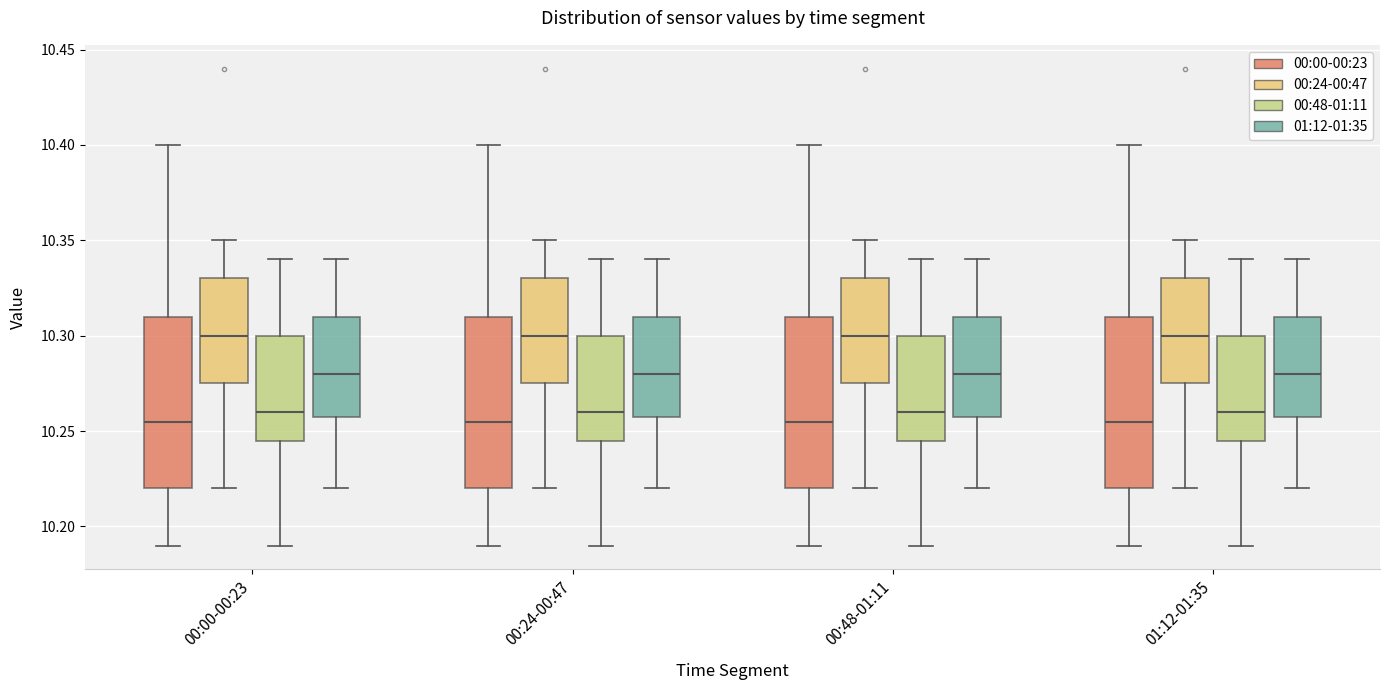

Reading left to right, transcribe this box plot: for each box, give where its median line is, the range the box spans, and where its two whiskers end, as read against the y-axis. The values are not printed on the chart, so give them approximately, as read against the axis.

00:00-00:23 (00:00-00:23): median 10.255, box 10.220 to 10.310, whiskers 10.190 to 10.400
00:00-00:23 (00:24-00:47): median 10.300, box 10.275 to 10.330, whiskers 10.220 to 10.350
00:00-00:23 (00:48-01:11): median 10.260, box 10.245 to 10.300, whiskers 10.190 to 10.340
00:00-00:23 (01:12-01:35): median 10.280, box 10.260 to 10.310, whiskers 10.220 to 10.340
00:24-00:47 (00:00-00:23): median 10.255, box 10.220 to 10.310, whiskers 10.190 to 10.400
00:24-00:47 (00:24-00:47): median 10.300, box 10.275 to 10.330, whiskers 10.220 to 10.350
00:24-00:47 (00:48-01:11): median 10.260, box 10.245 to 10.300, whiskers 10.190 to 10.340
00:24-00:47 (01:12-01:35): median 10.280, box 10.260 to 10.310, whiskers 10.220 to 10.340
00:48-01:11 (00:00-00:23): median 10.255, box 10.220 to 10.310, whiskers 10.190 to 10.400
00:48-01:11 (00:24-00:47): median 10.300, box 10.275 to 10.330, whiskers 10.220 to 10.350
00:48-01:11 (00:48-01:11): median 10.260, box 10.245 to 10.300, whiskers 10.190 to 10.340
00:48-01:11 (01:12-01:35): median 10.280, box 10.260 to 10.310, whiskers 10.220 to 10.340
01:12-01:35 (00:00-00:23): median 10.255, box 10.220 to 10.310, whiskers 10.190 to 10.400
01:12-01:35 (00:24-00:47): median 10.300, box 10.275 to 10.330, whiskers 10.220 to 10.350
01:12-01:35 (00:48-01:11): median 10.260, box 10.245 to 10.300, whiskers 10.190 to 10.340
01:12-01:35 (01:12-01:35): median 10.280, box 10.260 to 10.310, whiskers 10.220 to 10.340